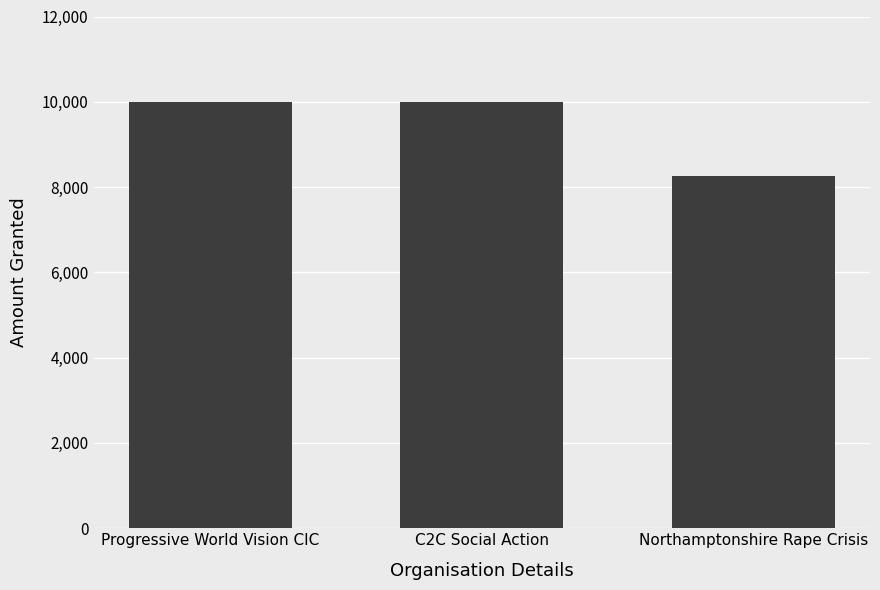

How many bars are there in total?

3